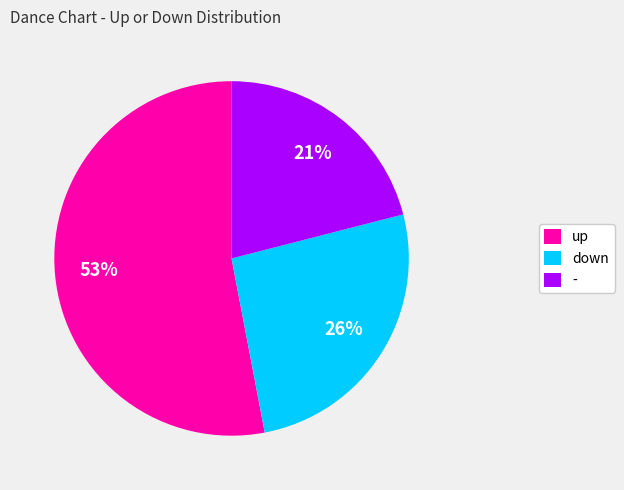

Count the number of slices in the pie.

3